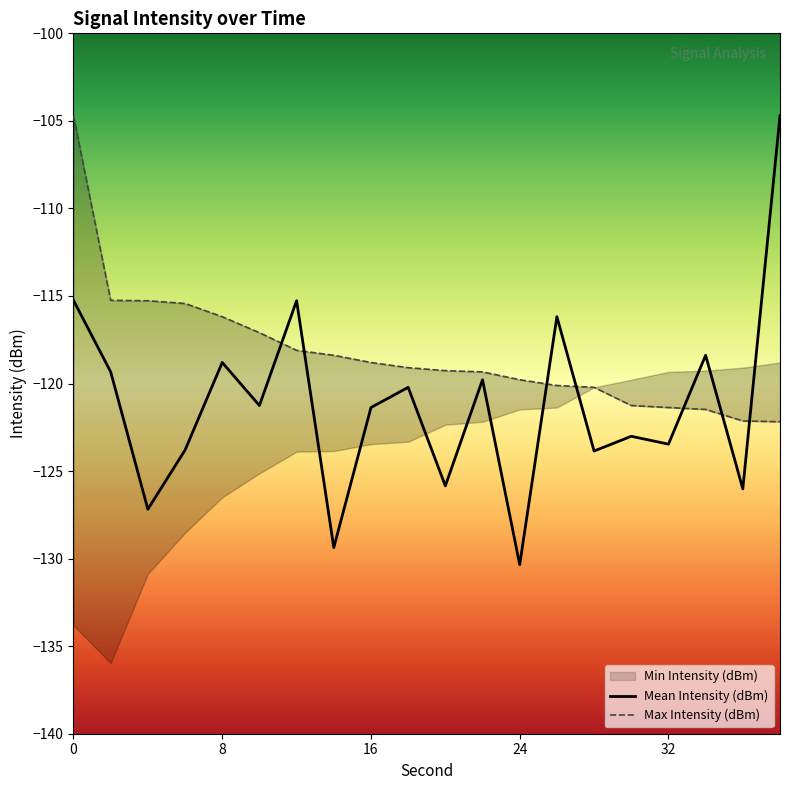

Is it true that Mean Intensity (dBm) equals -115.2 at 0?

True